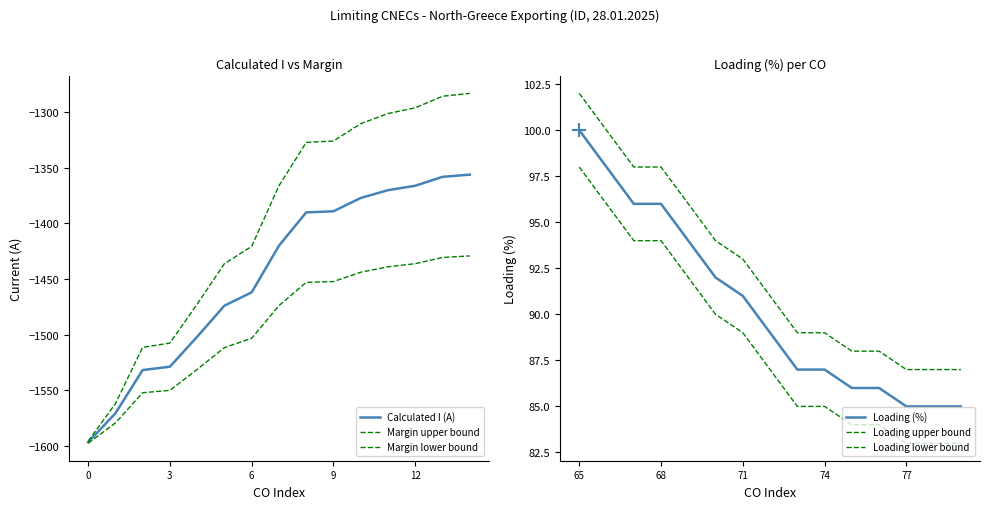

At how many categories does at least one series exceed -192?

15